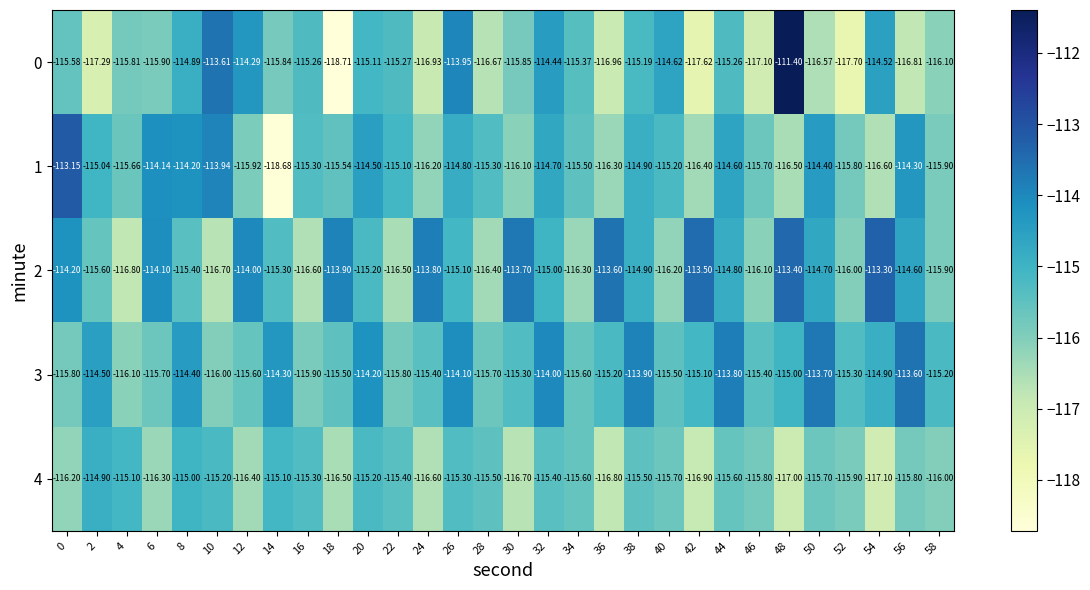

What is the spread (max minus min) of values at 48?

5.6